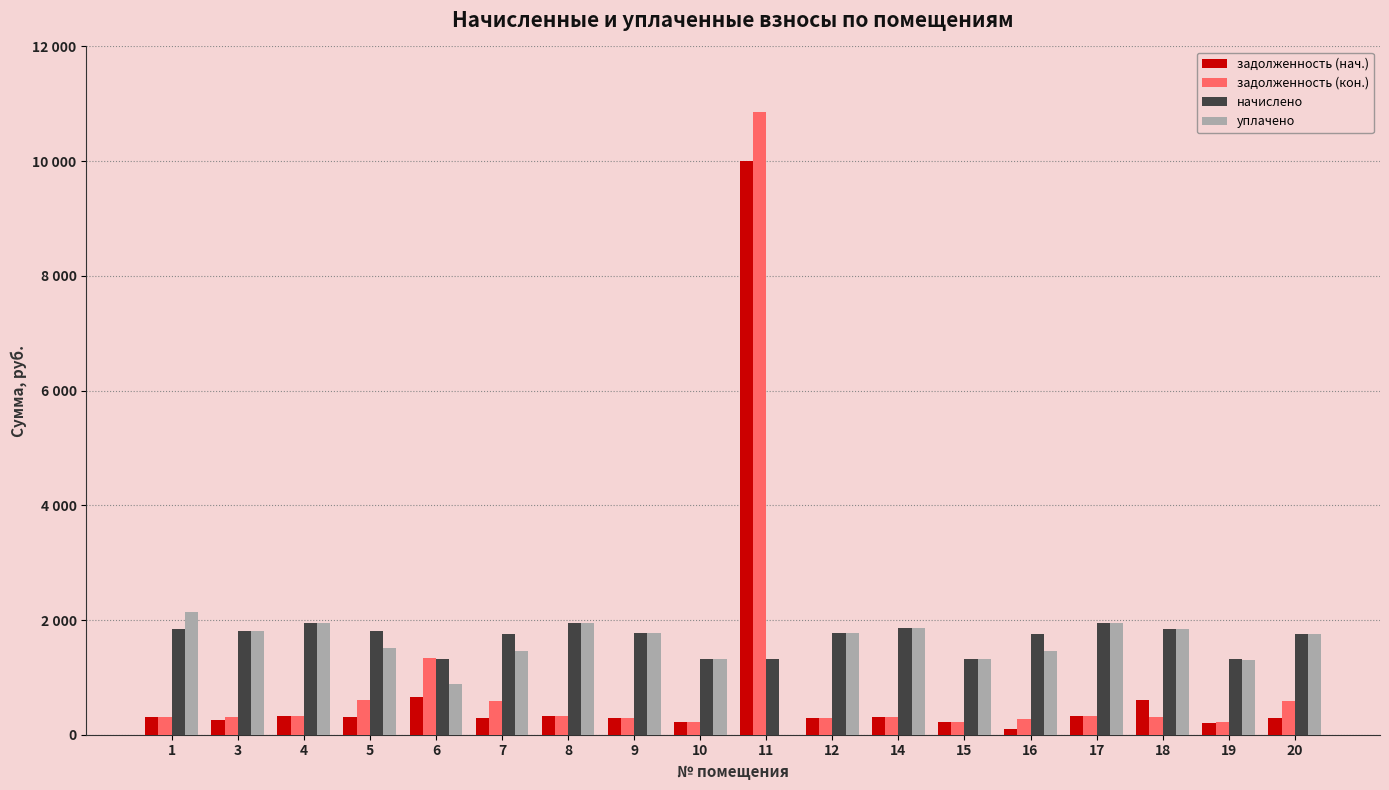

Does the chart contain stacked bars?

No